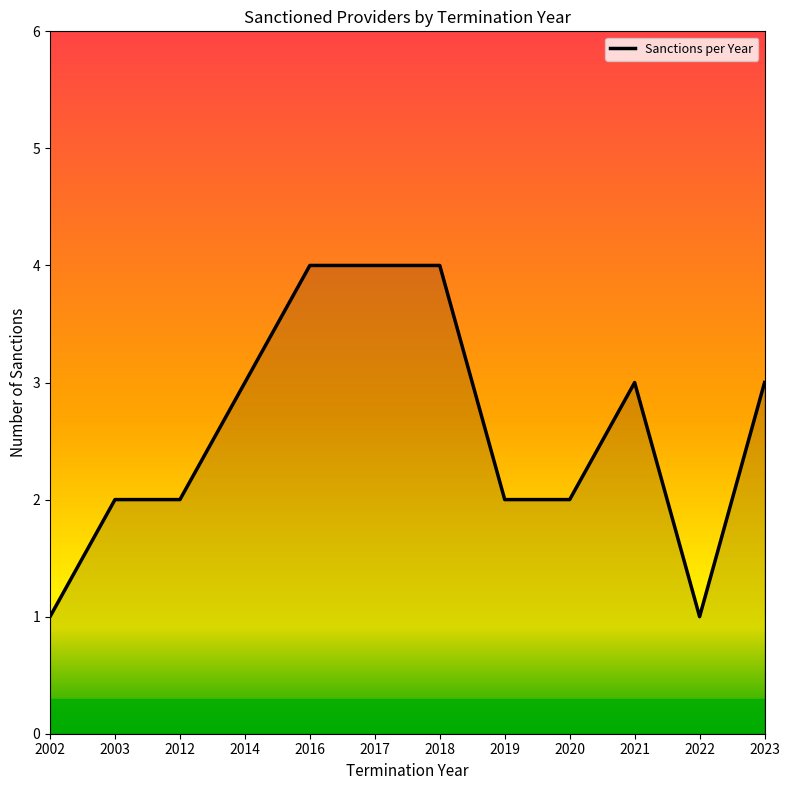

True or false: the data shows 2 at 2020.

True